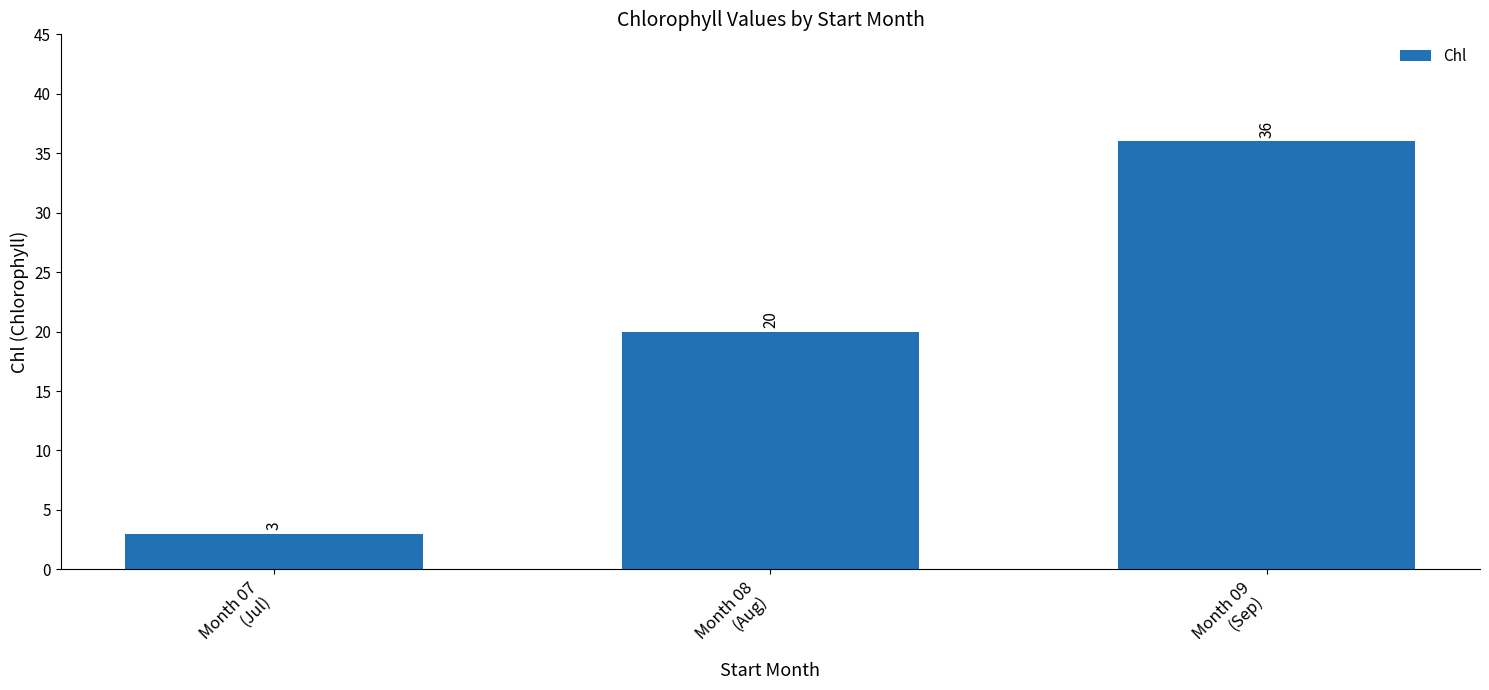

Is it true that the value at Month 09
(Sep) is 36?

True